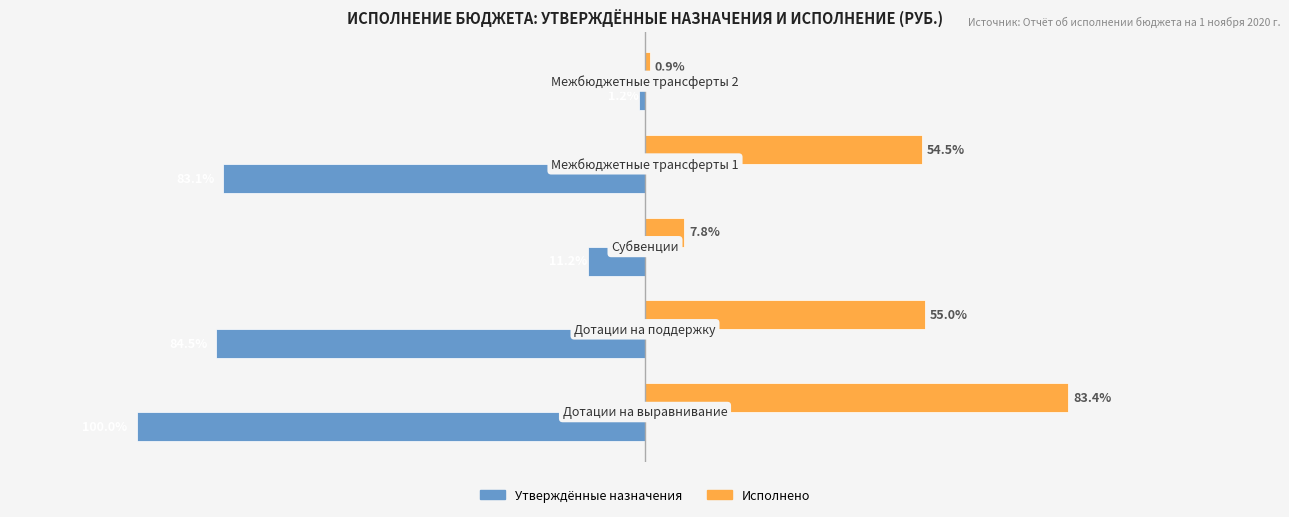

What is the value of the Утверждённые назначения bar at the 3rd from the left?

-99400.0